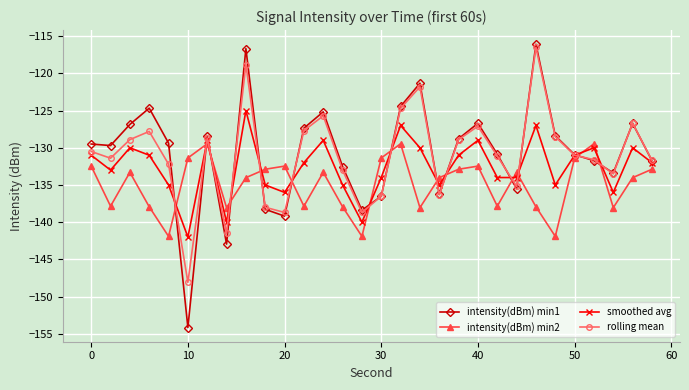

Which series ends up on top after the final intersection of intensity(dBm) min1 and intensity(dBm) min2?

intensity(dBm) min1